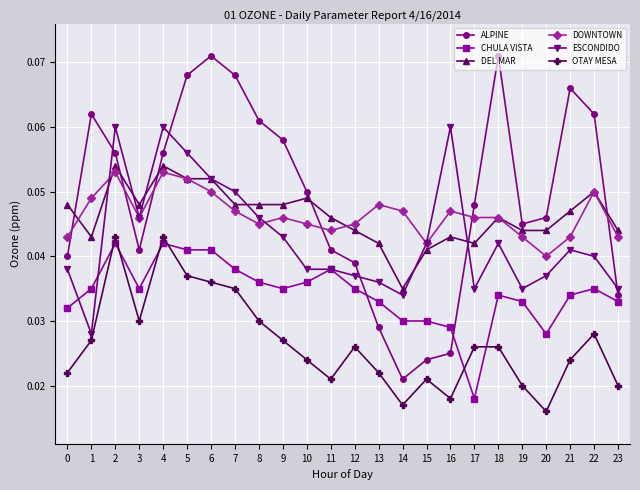

After their last crossing, which series has the higher values: DOWNTOWN or ALPINE?

DOWNTOWN